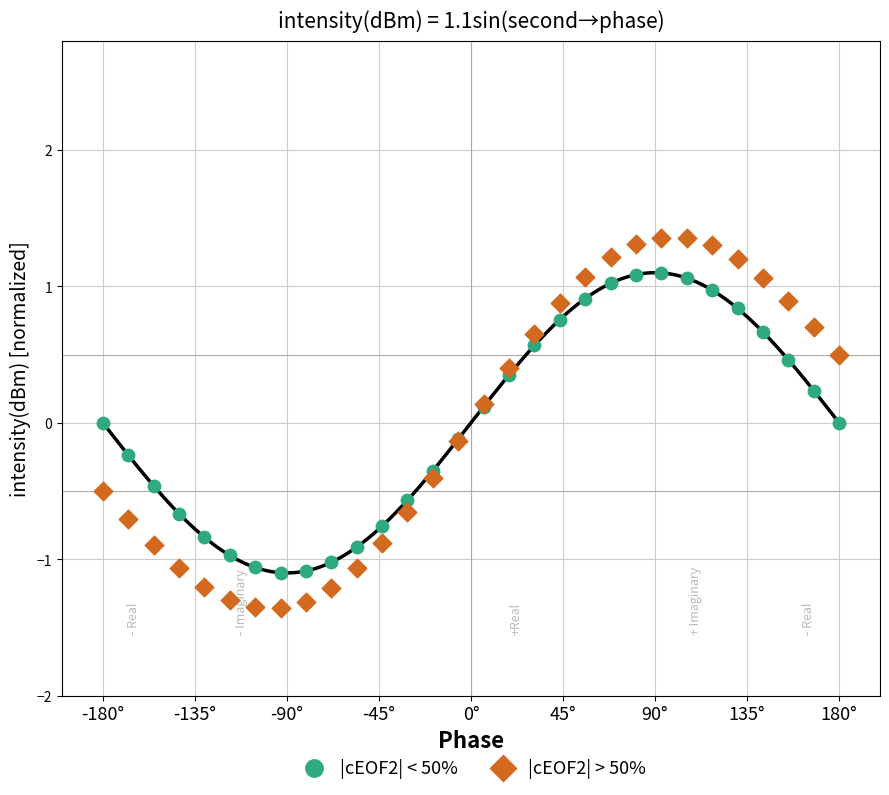

Which series has the largest Y range (max minus min)?

|cEOF2| > 50%